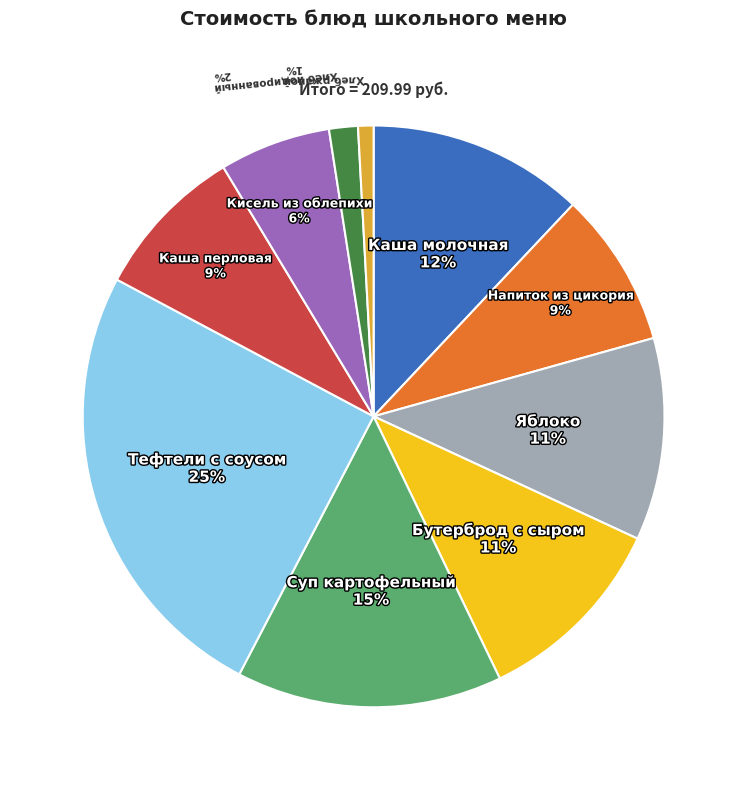

To the nearest percent, what is the average slice percentage?

10%